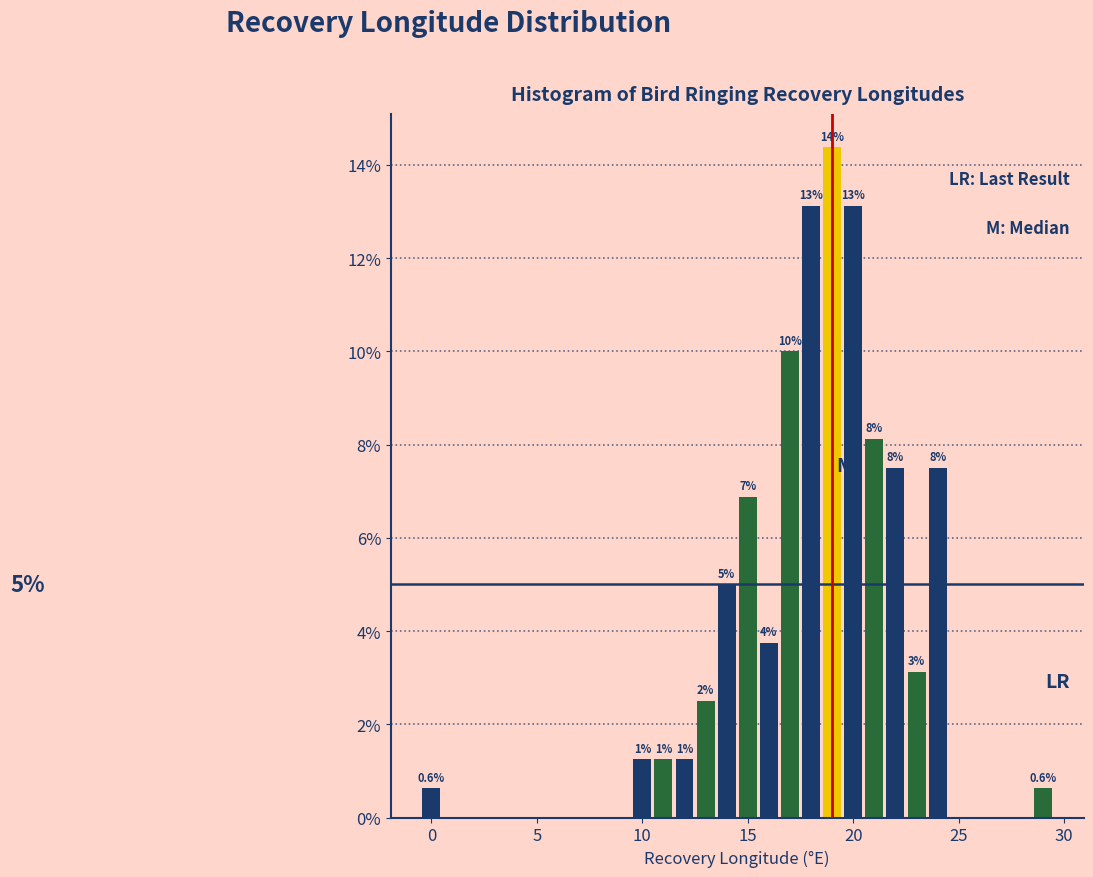

Around what value on the x-axis is the tallest bar? Give the approximate position of its centre, as read against the axis.

19.0